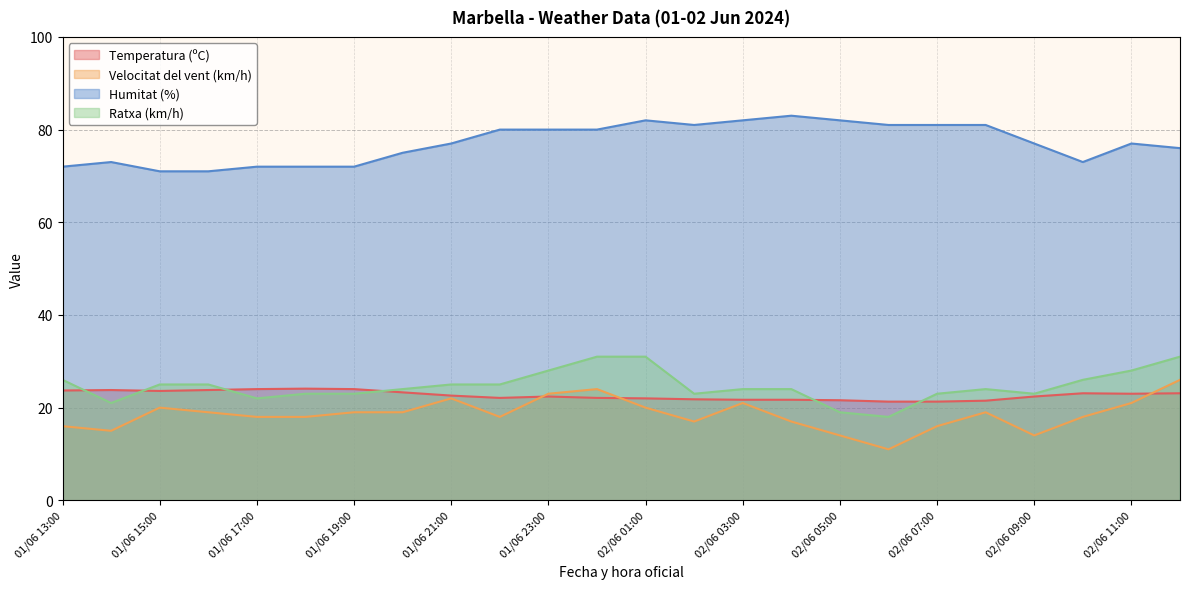

True or false: Humitat (%) and Ratxa (km/h) intersect in this chart.

False